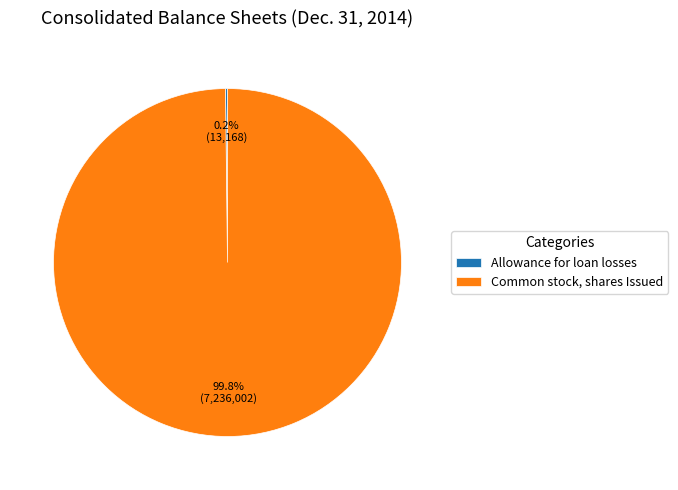

Is it true that Common stock, shares Issued is 100% of the pie?

True